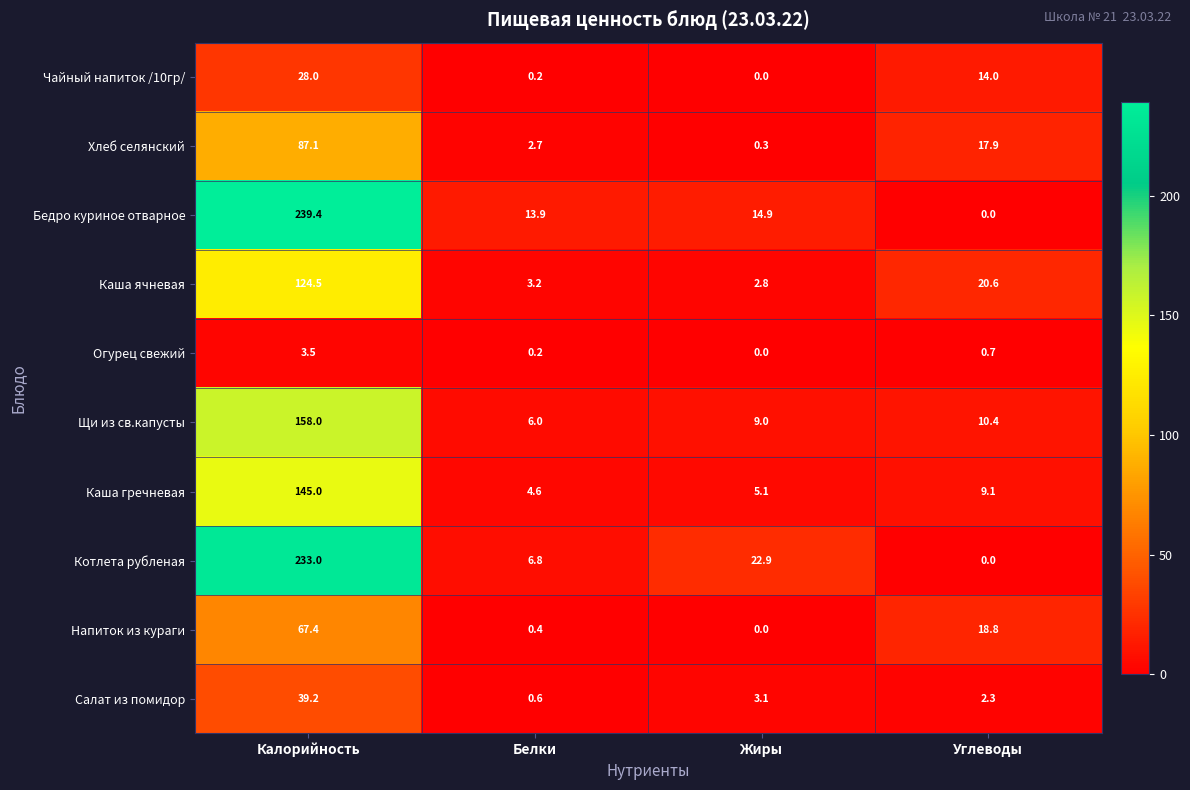

What is the difference between the maximum and minimum values in the Бедро куриное отварное series?

239.4